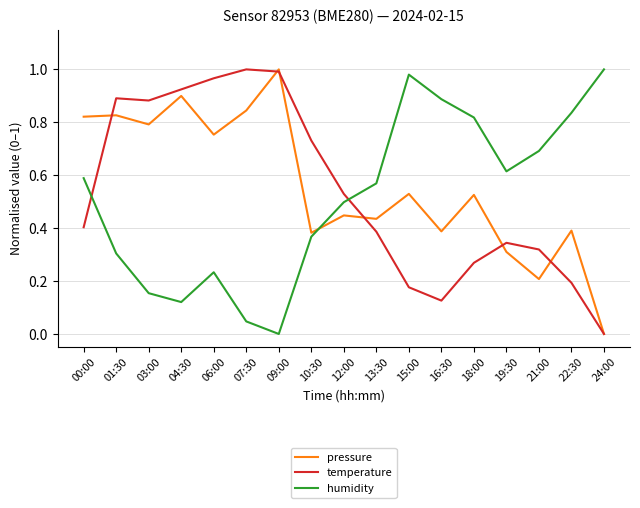

True or false: temperature has a value of 1.0 at 09:00.

True